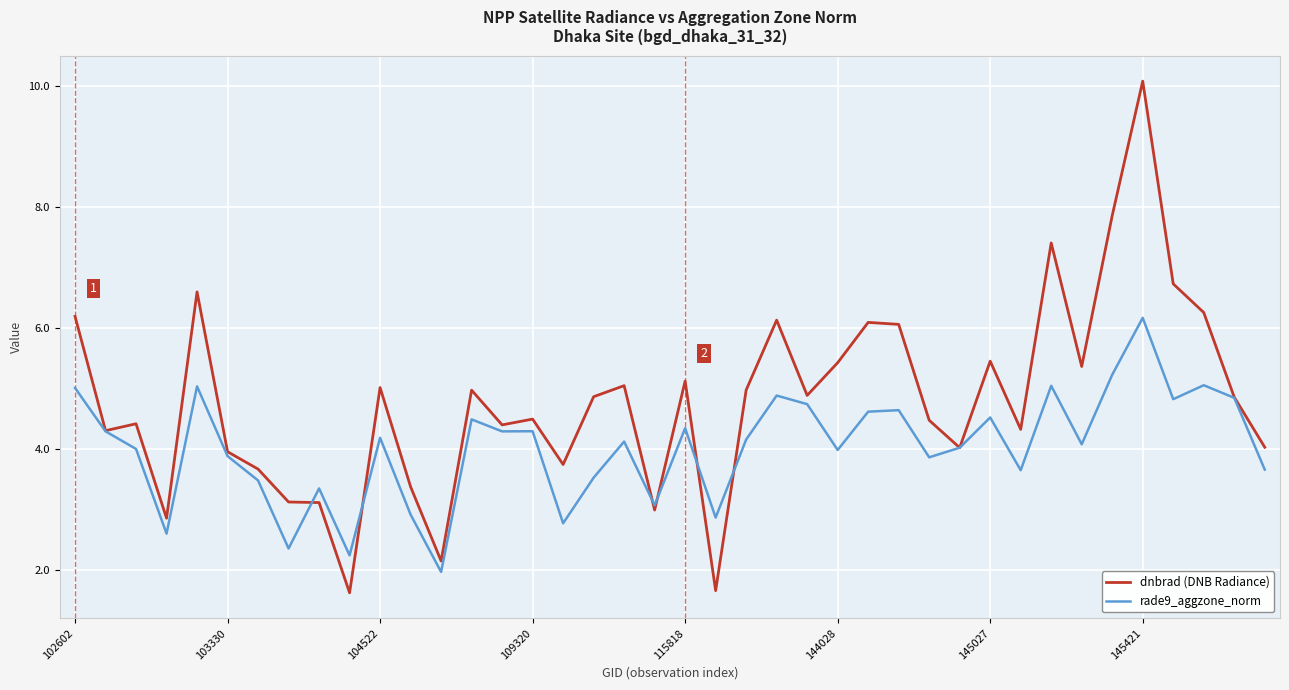

Count the number of categories in the chart.

40